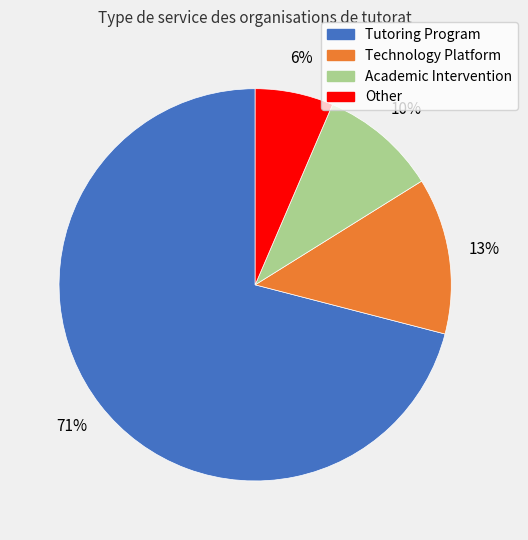

Rank the categories by value from highest to lowest.

Tutoring Program, Technology Platform, Academic Intervention, Other